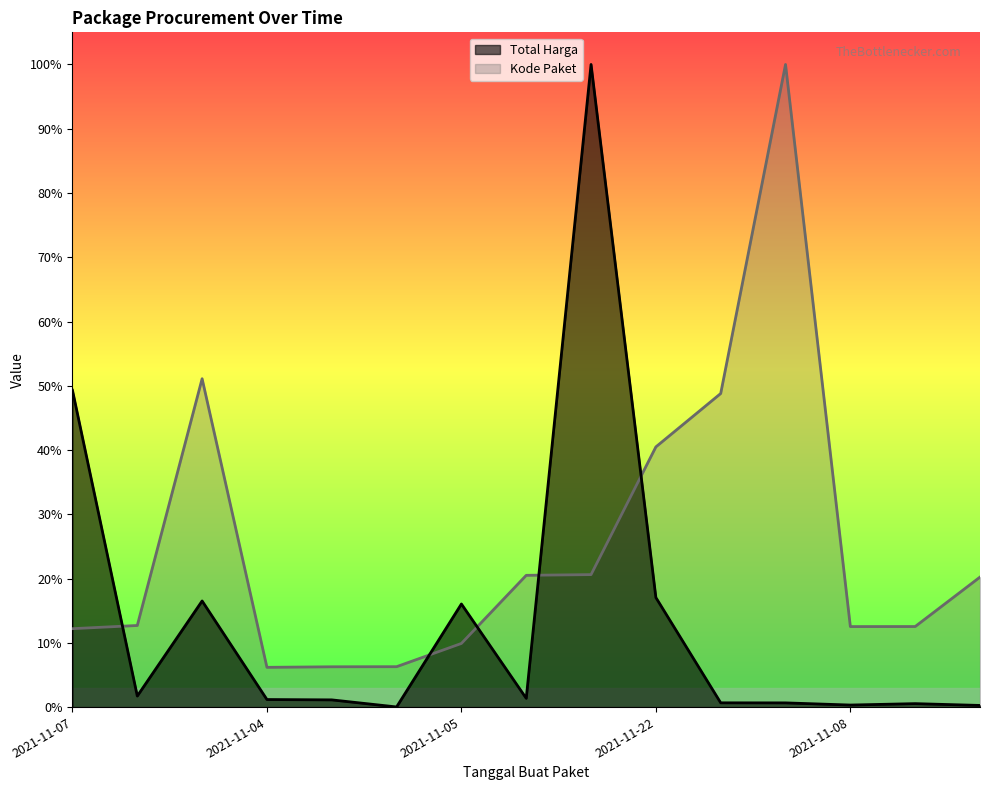

Reading right to left, list all the values displayed in this chart.

Total Harga: 0.0	0.0	0.0	0.0	0.0	0.2	1.0	0.0	0.2	0.0	0.0	0.0	0.2	0.0	0.5
Kode Paket: 0.2	0.1	0.1	1.0	0.5	0.4	0.2	0.2	0.1	0.1	0.1	0.1	0.5	0.1	0.1